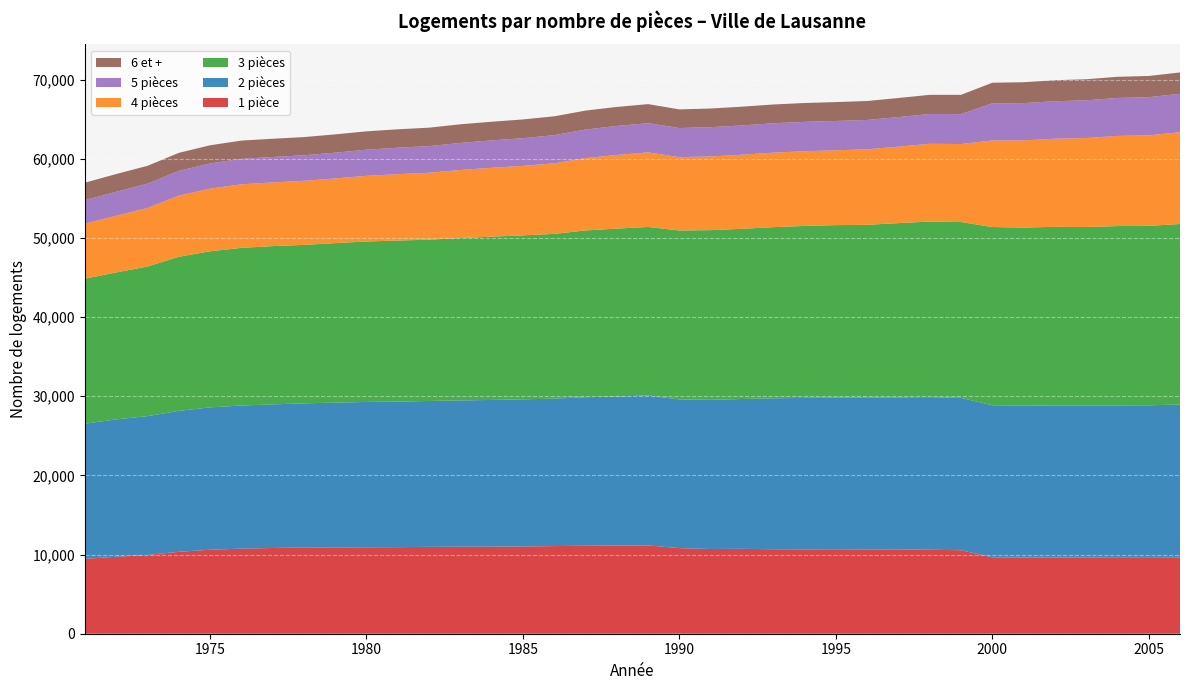

Reading right to left, extract all data points from this chart.

1 pièce: 2006=9601	2005=9588	2004=9589	2003=9606	2002=9626	2001=9622	2000=9651	1999=10546	1998=10609	1997=10651	1996=10643	1995=10669	1994=10654	1993=10674	1992=10722	1991=10701	1990=10811	1989=11154	1988=11135	1987=11116	1986=11070	1985=11021	1984=11001	1983=10994	1982=10971	1981=10935	1980=10919	1979=10905	1978=10887	1977=10830	1976=10746	1975=10608	1974=10346	1973=9950	1972=9723	1971=9461
2 pièces: 2006=19348	2005=19262	2004=19252	2003=19202	2002=19203	2001=19193	2000=19211	1999=19239	1998=19276	1997=19207	1996=19161	1995=19161	1994=19133	1993=19061	1992=18925	1991=18842	1990=18786	1989=18937	1988=18821	1987=18760	1986=18622	1985=18588	1984=18526	1983=18474	1982=18428	1981=18382	1980=18357	1979=18284	1978=18212	1977=18138	1976=18079	1975=17984	1974=17805	1973=17535	1972=17350	1971=17069
3 pièces: 2006=22804	2005=22668	2004=22649	2003=22563	2002=22567	2001=22484	2000=22507	1999=22215	1998=22175	1997=22005	1996=21845	1995=21780	1994=21721	1993=21619	1992=21499	1991=21434	1990=21337	1989=21289	1988=21215	1987=21060	1986=20814	1985=20707	1984=20625	1983=20513	1982=20372	1981=20346	1980=20267	1979=20145	1978=20015	1977=19989	1976=19911	1975=19714	1974=19458	1973=18900	1972=18560	1971=18314
4 pièces: 2006=11595	2005=11431	2004=11385	2003=11239	2002=11126	2001=11015	2000=10935	1999=9853	1998=9823	1997=9658	1996=9536	1995=9453	1994=9436	1993=9409	1992=9352	1991=9307	1990=9259	1989=9412	1988=9300	1987=9135	1986=8910	1985=8779	1984=8702	1983=8591	1982=8455	1981=8381	1980=8293	1979=8171	1978=8090	1977=8045	1976=8025	1975=7913	1974=7730	1973=7384	1972=7161	1971=6950
5 pièces: 2006=4849	2005=4823	2004=4798	2003=4760	2002=4737	2001=4705	2000=4689	1999=3778	1998=3764	1997=3734	1996=3706	1995=3700	1994=3707	1993=3710	1992=3702	1991=3695	1990=3680	1989=3690	1988=3666	1987=3609	1986=3558	1985=3491	1984=3458	1983=3422	1982=3363	1981=3340	1980=3299	1979=3253	1978=3224	1977=3215	1976=3218	1975=3176	1974=3123	1973=3072	1972=3028	1971=2969
6 et +: 2006=2700	2005=2675	2004=2670	2003=2665	2002=2653	2001=2640	2000=2599	1999=2434	1998=2418	1997=2410	1996=2397	1995=2387	1994=2383	1993=2373	1992=2371	1991=2360	1990=2354	1989=2412	1988=2402	1987=2395	1986=2379	1985=2372	1984=2356	1983=2352	1982=2329	1981=2329	1980=2321	1979=2315	1978=2302	1977=2303	1976=2309	1975=2299	1974=2274	1973=2257	1972=2242	1971=2203